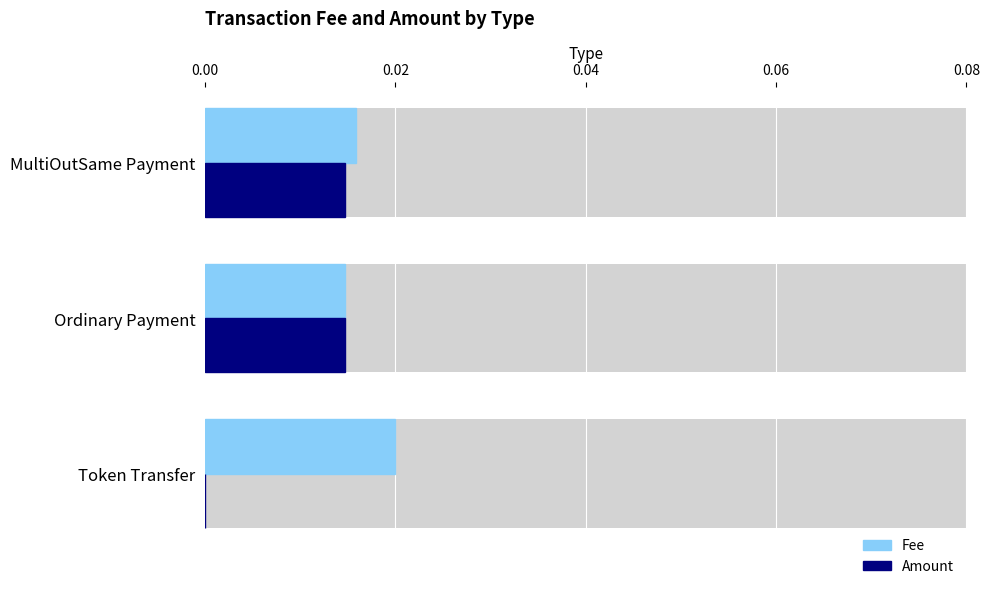

Is the value of Amount at Ordinary Payment greater than the value of Fee at Token Transfer?

No